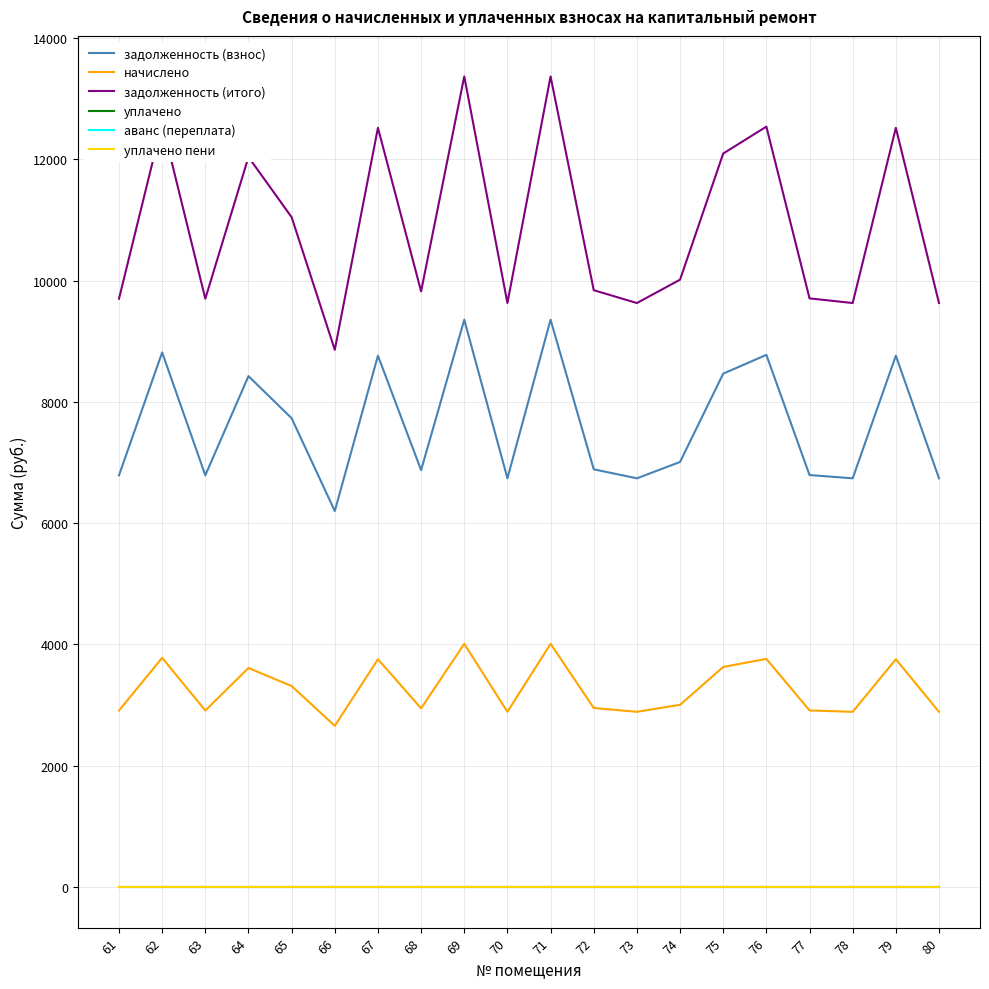

Is this an area chart (filled region under the line)?

No